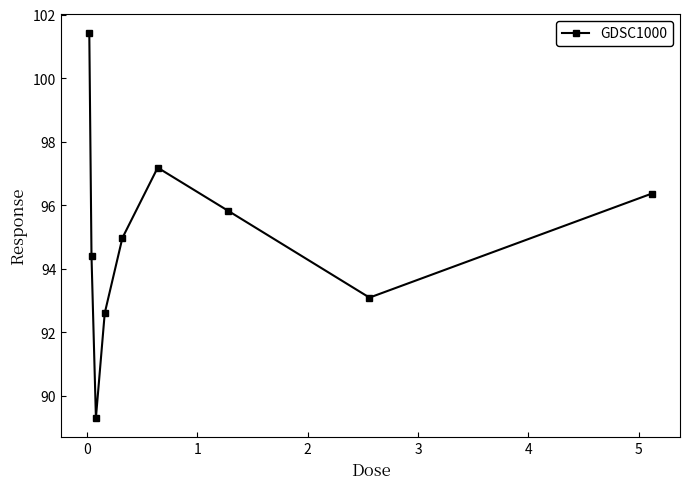

True or false: the data has more than 0 interior local peaks.

True